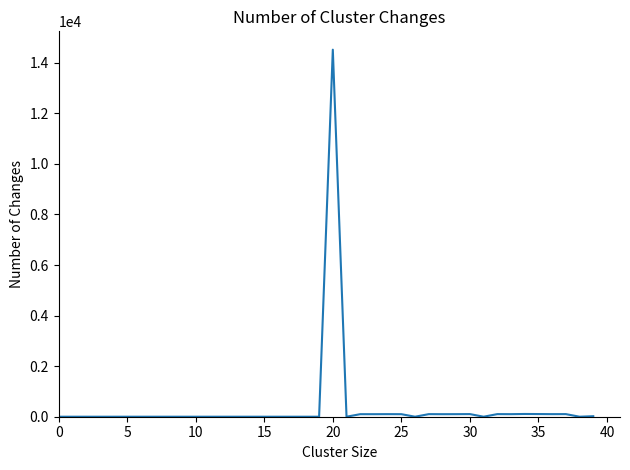

True or false: the data has more than 1 interior local peaks.

True